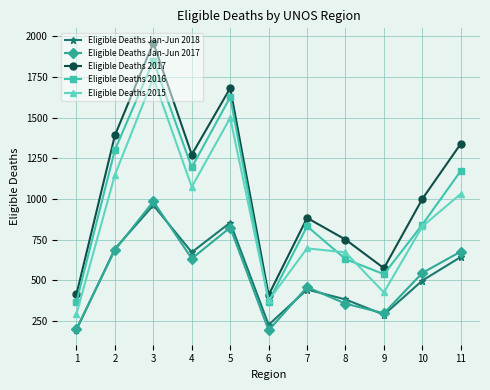

At 11, list the series in order from largest to smallest.

Eligible Deaths 2017, Eligible Deaths 2016, Eligible Deaths 2015, Eligible Deaths Jan-Jun 2017, Eligible Deaths Jan-Jun 2018